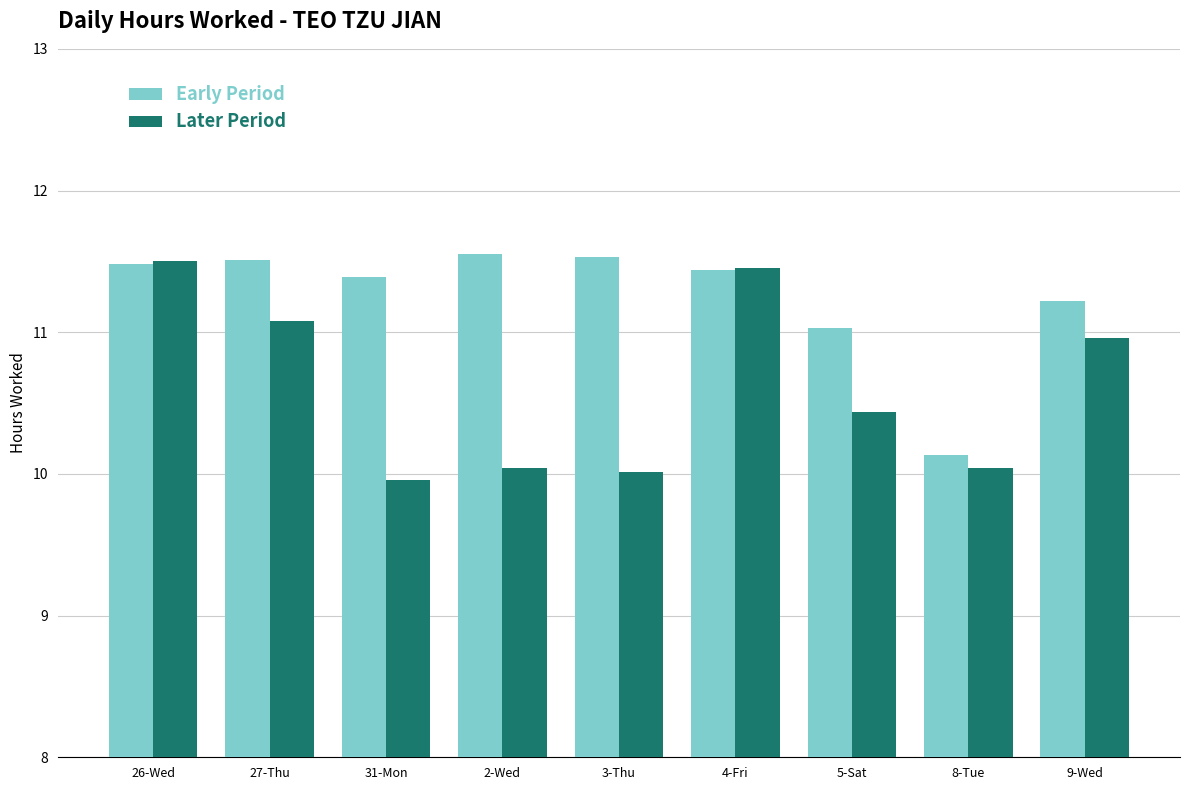

What is the minimum value shown in the chart?

10.0